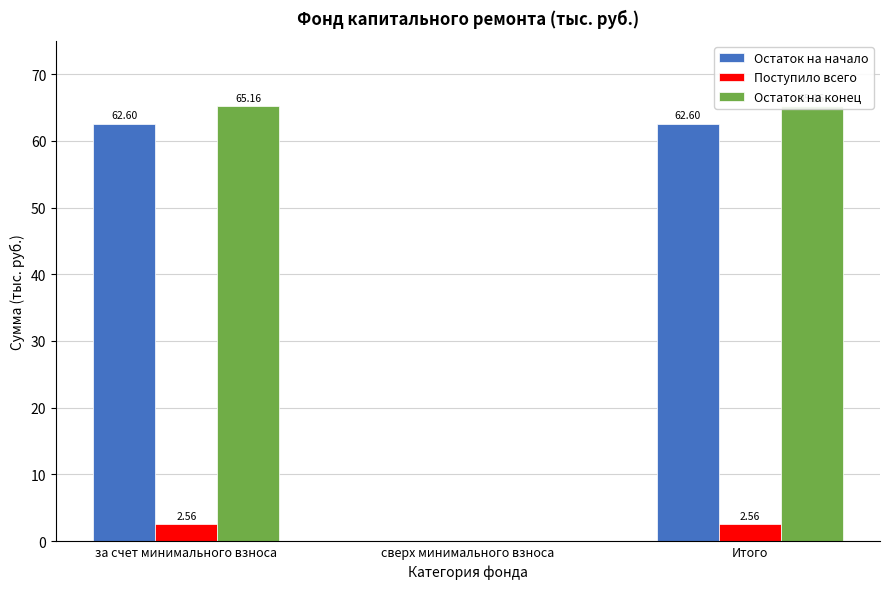

What is the difference between the maximum and minimum values in the Поступило всего series?

2.6